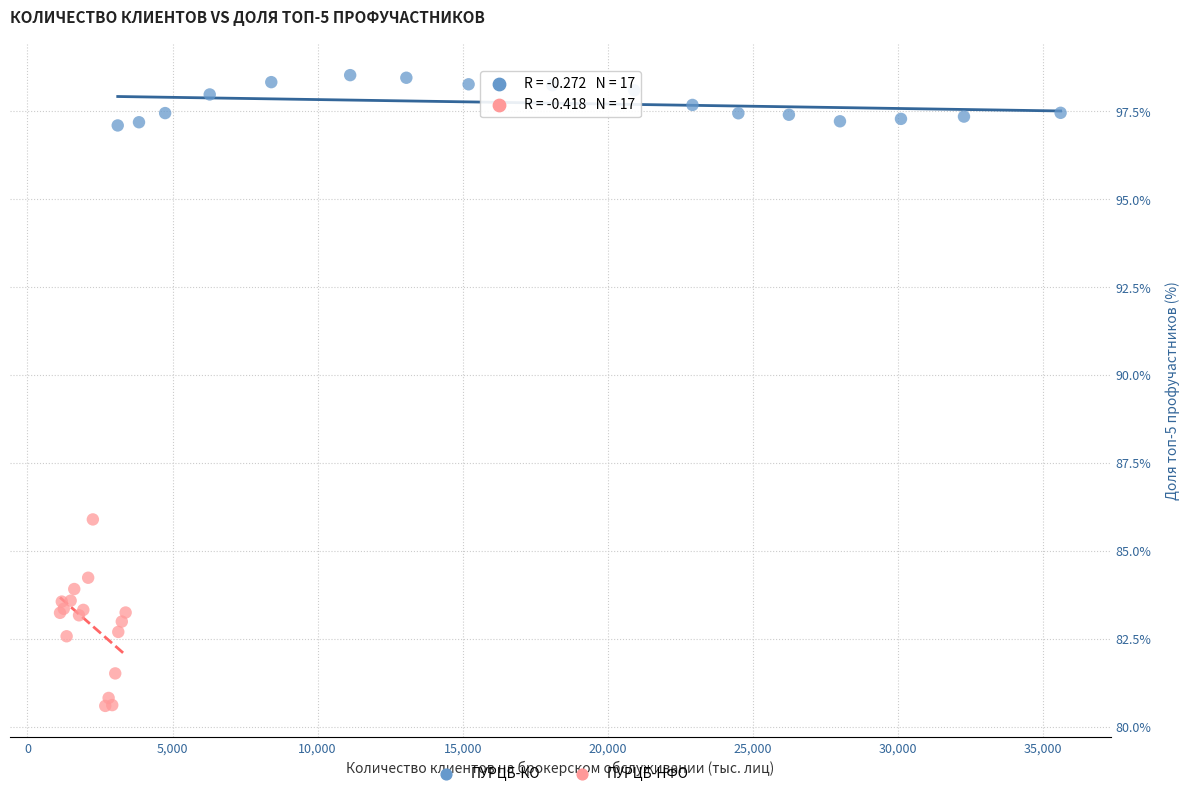

What are all the series names shown in the legend?

ПУРЦБ-КО, ПУРЦБ-НФО